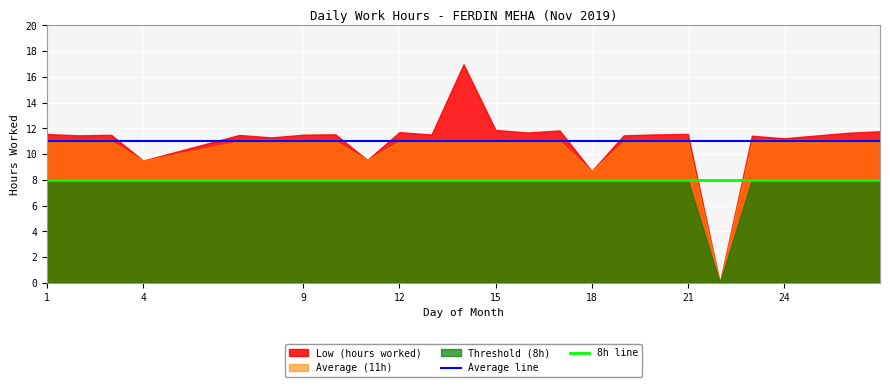

The value of 8h line at 4 is 8. True or false?

True